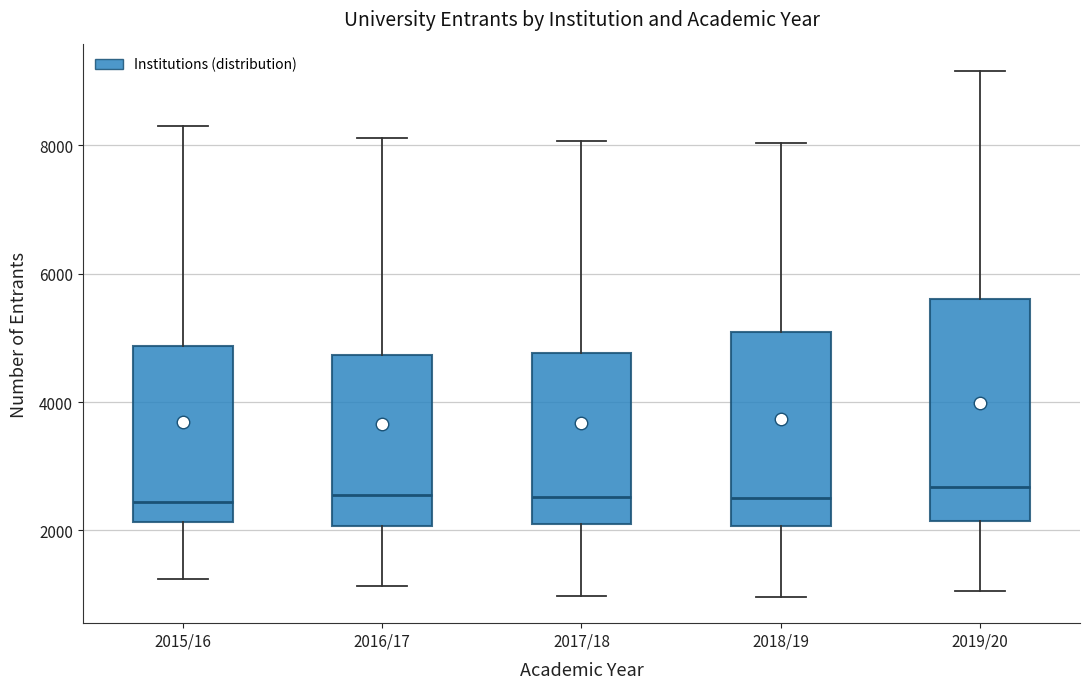

Where is the upper edge of the box for 2016/17 on the y-axis? The values are not printed on the chart, so give them approximately, as read against the axis.

4800